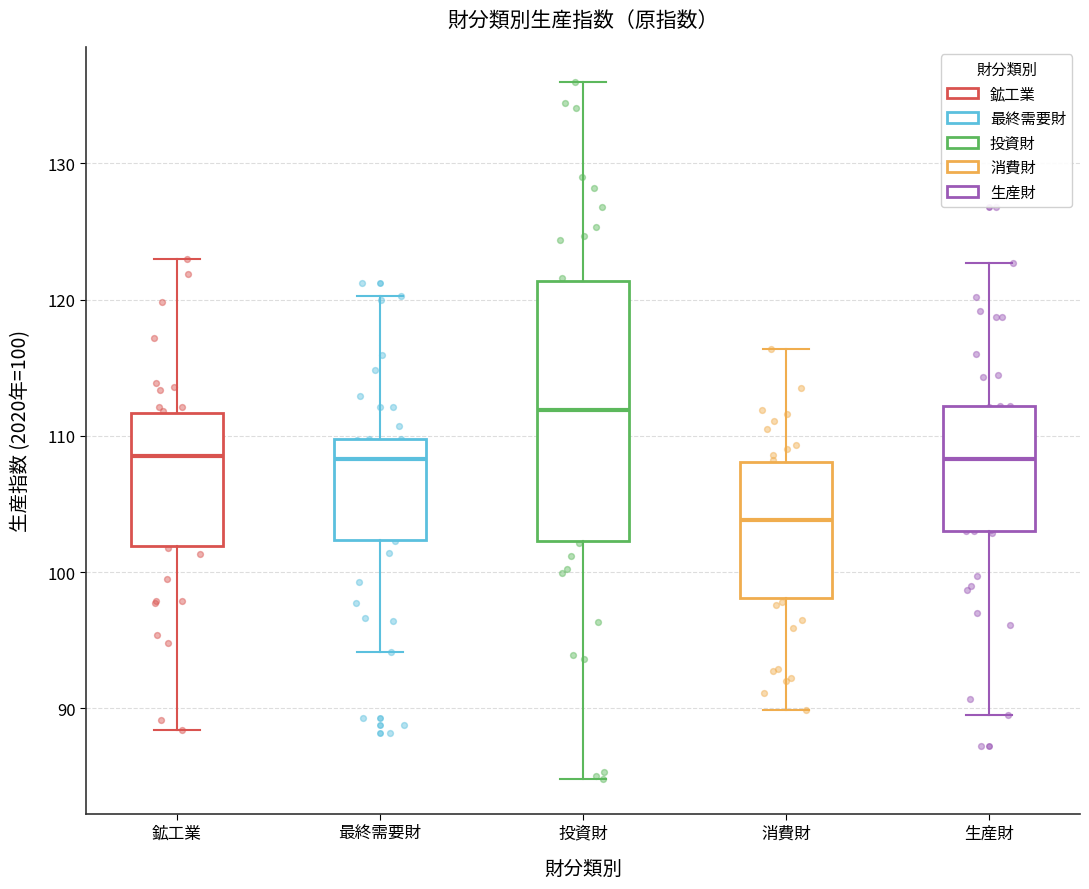

Reading left to right, transcribe this box plot: for each box, give where its median line is, the range the box spans, and where its two whiskers end, as read against the y-axis. The values are not printed on the chart, so give them approximately, as read against the axis.

鉱工業: median 109, box 102 to 112, whiskers 88 to 123
最終需要財: median 108, box 102 to 110, whiskers 94 to 120
投資財: median 112, box 102 to 121, whiskers 85 to 136
消費財: median 104, box 98 to 108, whiskers 90 to 116
生産財: median 108, box 103 to 112, whiskers 90 to 123